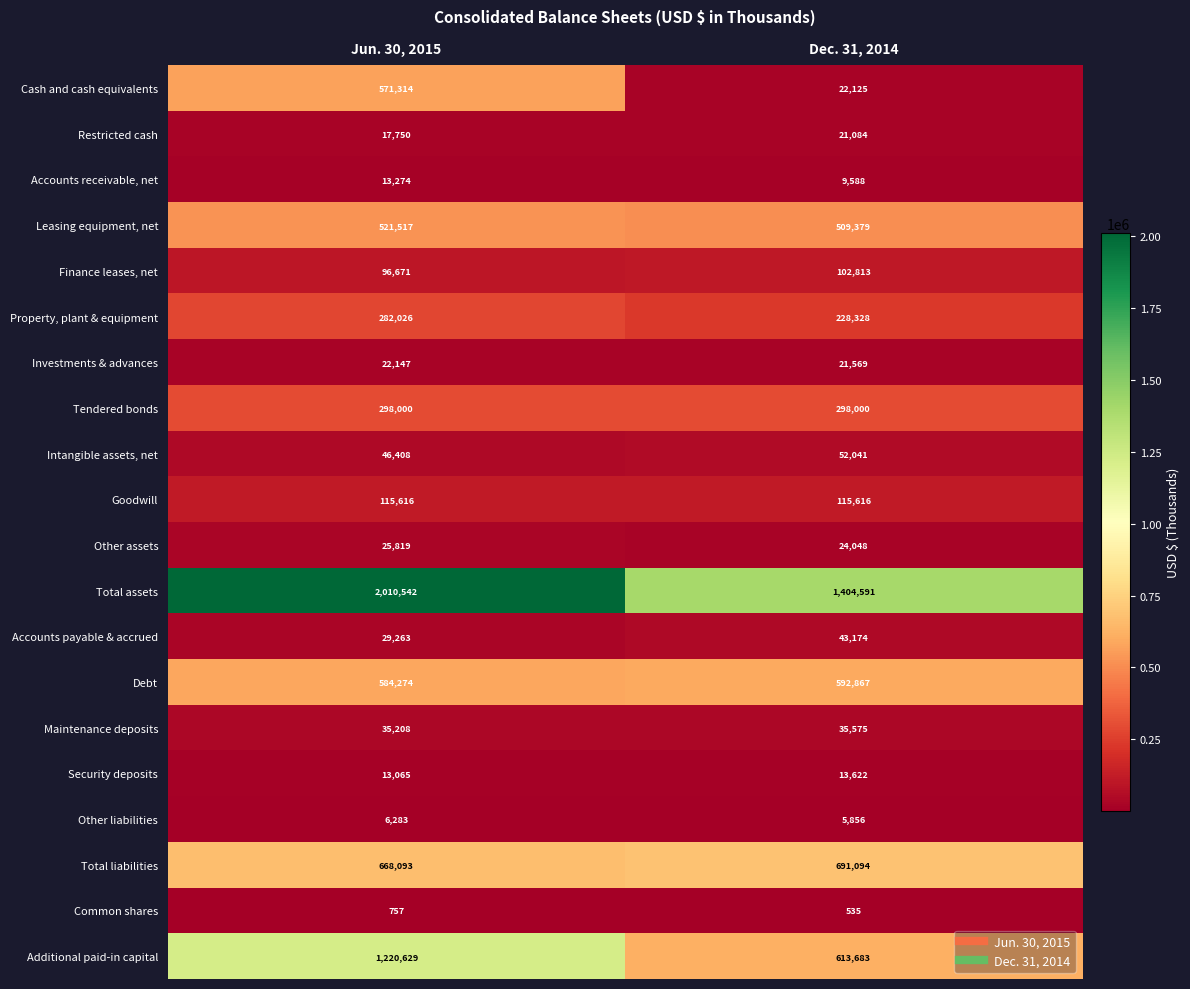

What is the minimum value shown in the chart?

535